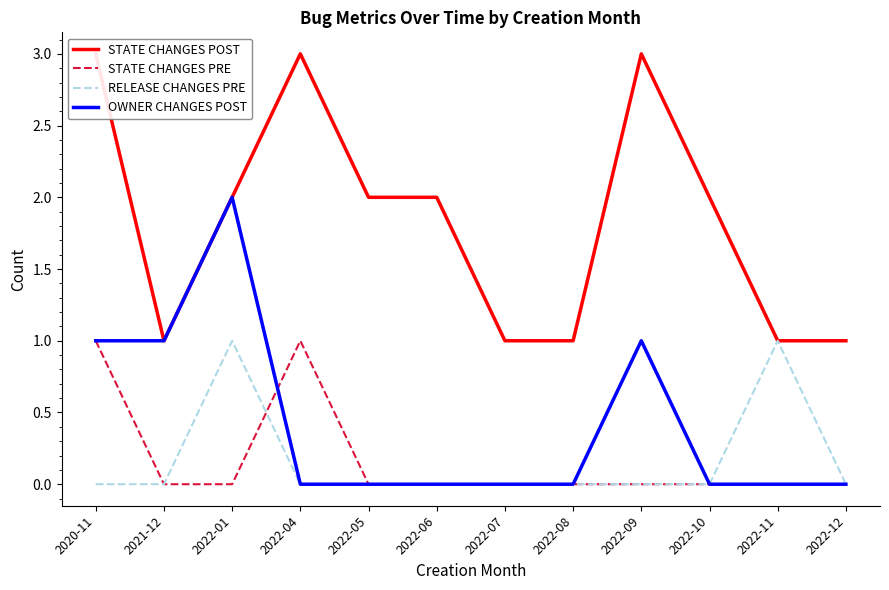

Between 2022-04 and 2022-05, which series saw the biggest shift?

STATE CHANGES POST